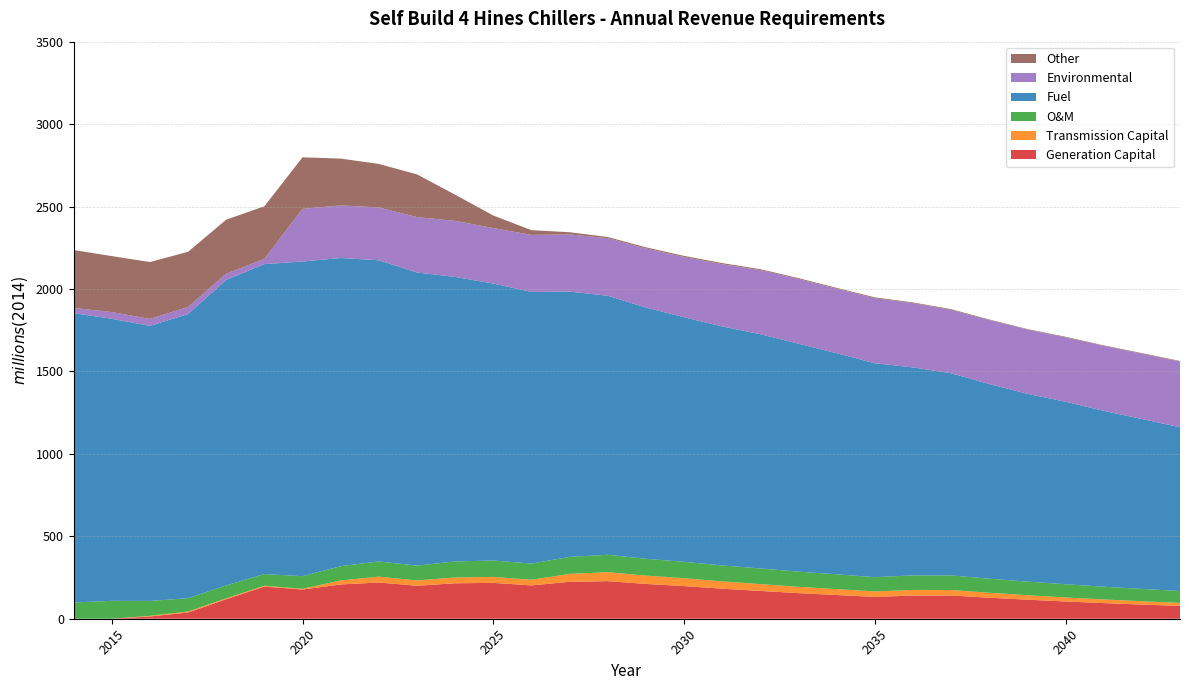

Reading left to right, extract all data points from this chart.

Generation Capital: 0.0	0.0	13.8	37.6	118.5	194.9	177.2	207.9	219.9	200.1	215.1	217.5	202.2	223.9	228.0	211.1	198.0	182.2	168.7	155.3	143.9	132.4	140.7	141.0	127.5	115.5	104.7	94.8	85.9	77.9
Transmission Capital: 0.0	0.0	3.9	6.1	5.5	5.0	4.6	24.4	35.5	32.3	35.4	36.2	34.2	48.1	54.4	50.7	48.0	44.4	41.5	38.4	35.9	33.2	33.9	33.3	30.1	27.3	24.6	22.3	20.2	18.3
O&M: 98.6	108.5	90.3	80.7	78.2	71.0	76.3	86.4	92.4	89.7	97.2	99.4	98.1	102.9	105.4	101.9	99.3	96.7	94.5	91.9	89.6	86.4	88.4	88.4	85.2	82.2	79.9	77.1	74.6	72.1
Fuel: 1754.6	1711.0	1668.3	1723.6	1853.1	1879.9	1908.7	1869.0	1826.5	1778.0	1725.4	1679.8	1647.5	1609.2	1571.3	1524.2	1483.2	1449.6	1420.9	1382.5	1341.1	1297.6	1261.3	1226.3	1180.6	1139.1	1107.0	1066.7	1030.8	993.1
Environmental: 31.8	40.6	42.2	42.7	38.0	31.2	319.3	319.3	320.3	336.0	340.0	336.6	345.9	346.6	348.8	358.0	365.2	377.7	388.6	392.3	390.9	394.6	390.0	384.5	387.7	389.9	389.8	394.2	396.1	398.6
Other: 351.4	339.4	344.7	334.9	327.1	319.5	312.6	283.9	263.9	259.2	158.8	76.2	28.7	13.4	7.3	7.1	6.9	6.5	5.8	5.5	5.3	5.1	4.2	4.2	3.7	3.0	4.0	3.0	3.5	3.4